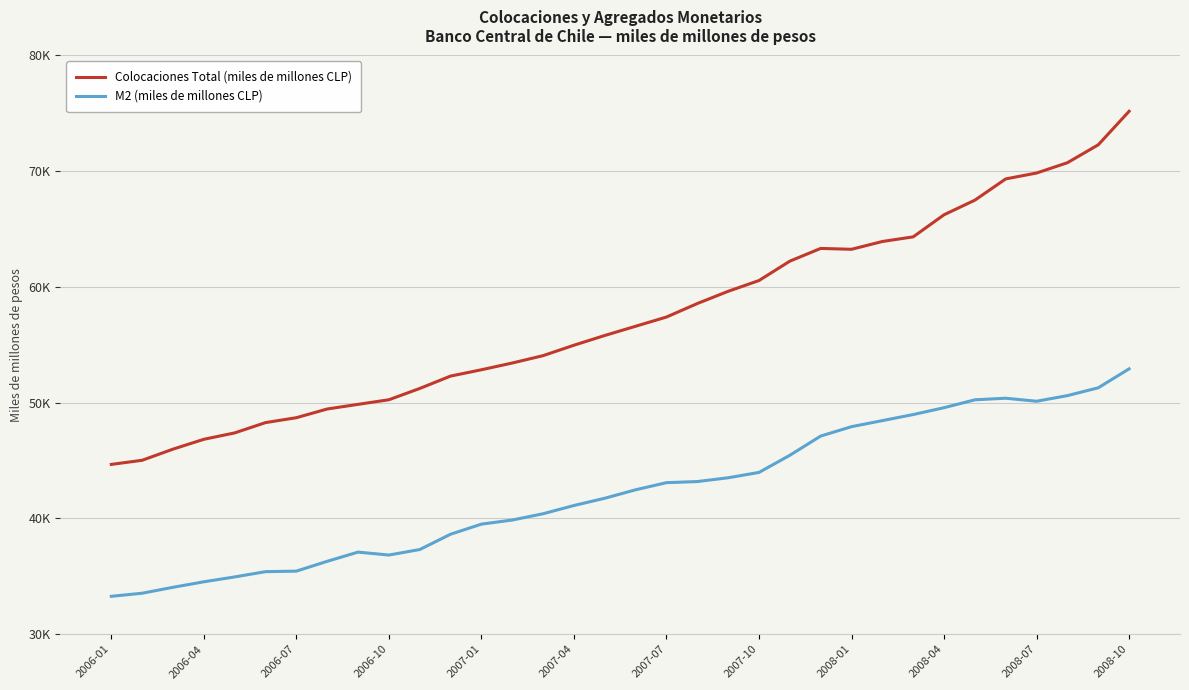

What are all the series names shown in the legend?

Colocaciones Total (miles de millones CLP), M2 (miles de millones CLP)